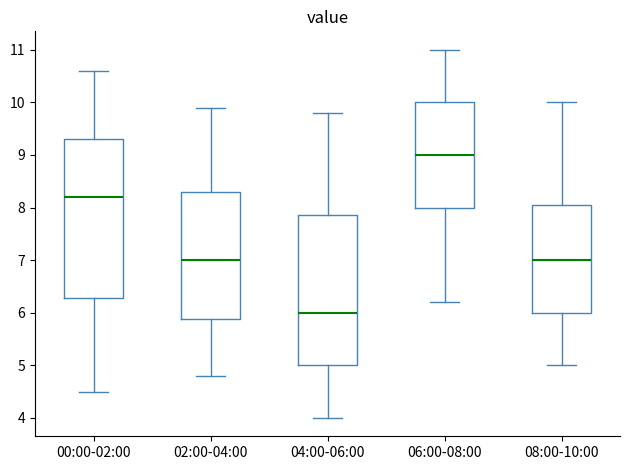

Reading left to right, read every box against the y-axis: the position of its median line, the range the box covers, and the ends of its whiskers. The values are not printed on the chart, so give them approximately, as read against the axis.

00:00-02:00: median 8.2, box 6.3 to 9.3, whiskers 4.5 to 10.6
02:00-04:00: median 7.0, box 5.9 to 8.3, whiskers 4.8 to 9.9
04:00-06:00: median 6.0, box 5.0 to 7.9, whiskers 4.0 to 9.8
06:00-08:00: median 9.0, box 8.0 to 10.0, whiskers 6.2 to 11.0
08:00-10:00: median 7.0, box 6.0 to 8.1, whiskers 5.0 to 10.0